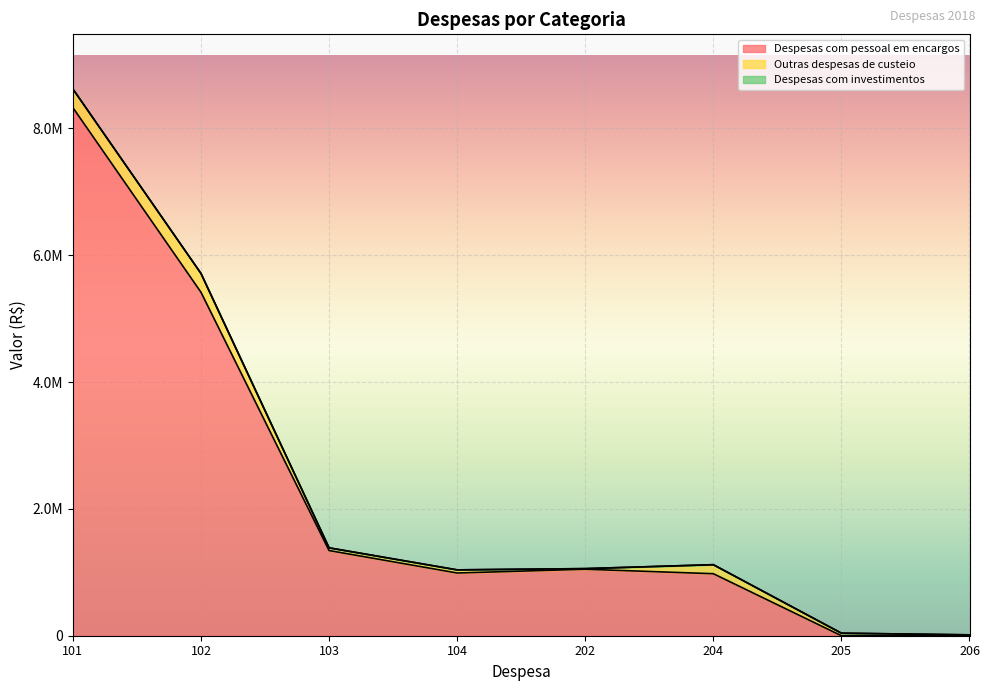

What is the total value across all series at 104?

1038555.3